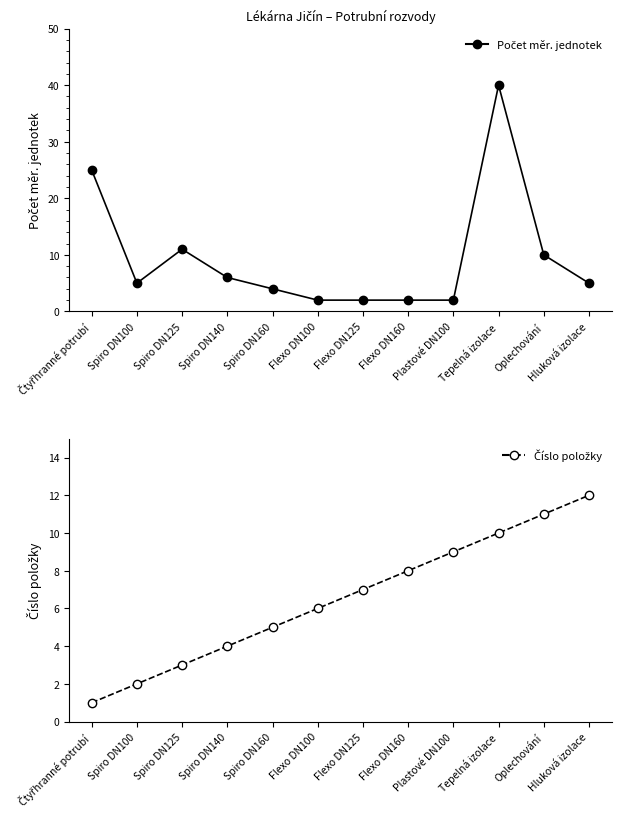

List the series in order of their peak value, lowest first.

Číslo položky, Počet měr. jednotek